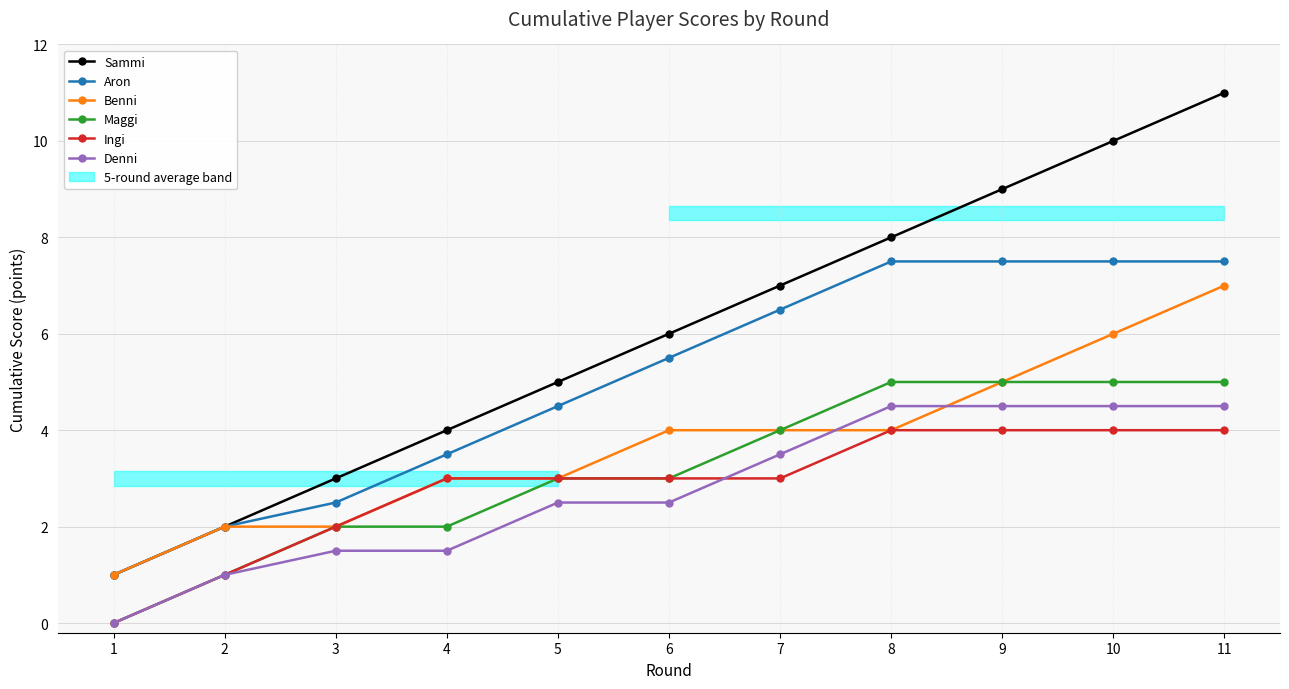

How many series are shown in this chart?

6